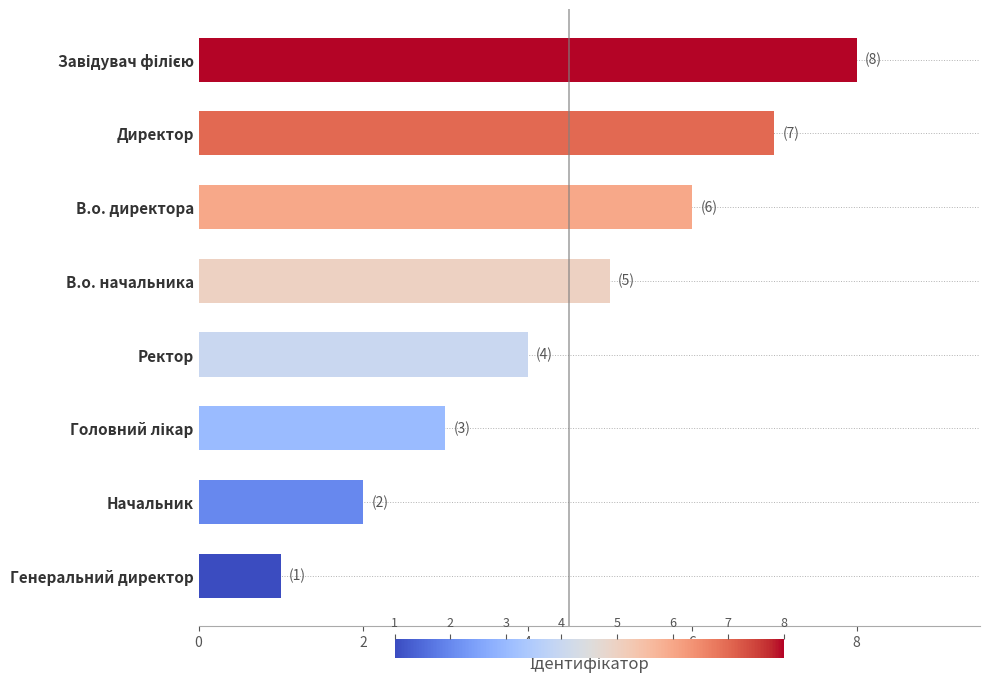

Reading top to bottom, transcribe all the data shown in this chart.

8	7	6	5	4	3	2	1